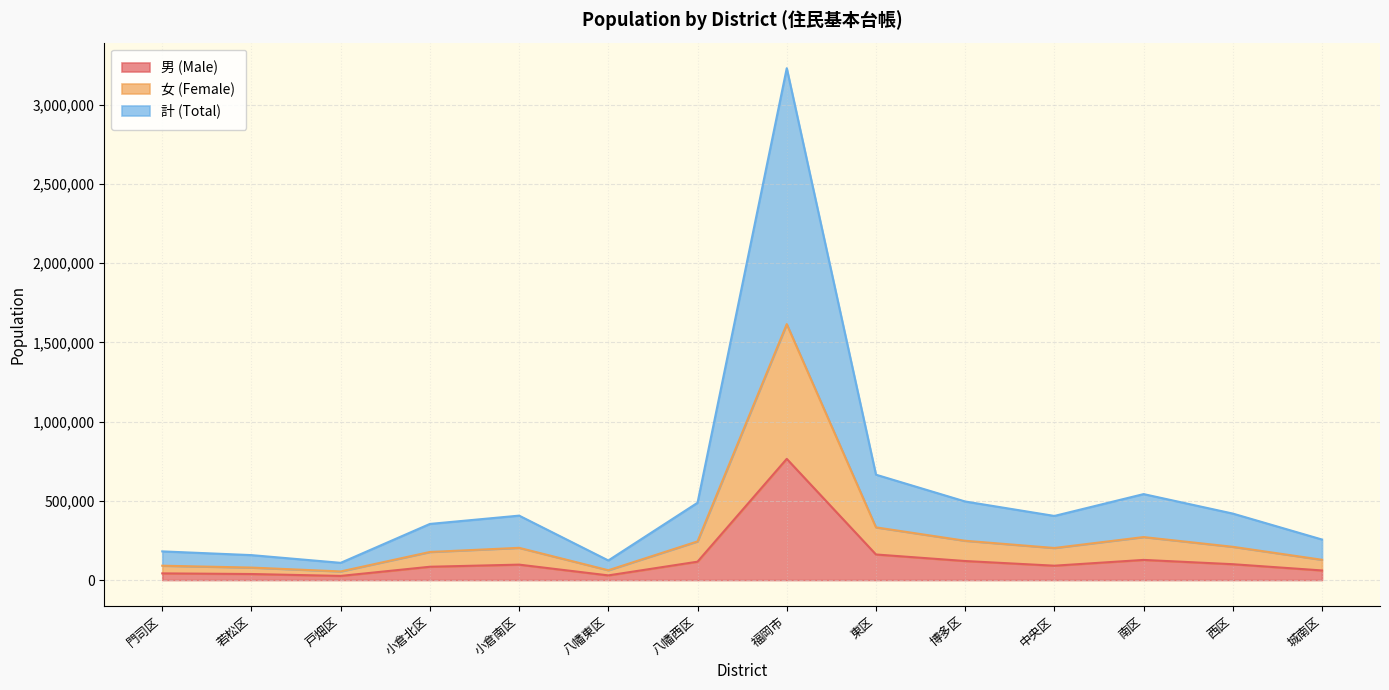

What is the label of the 2nd point from the right?

西区